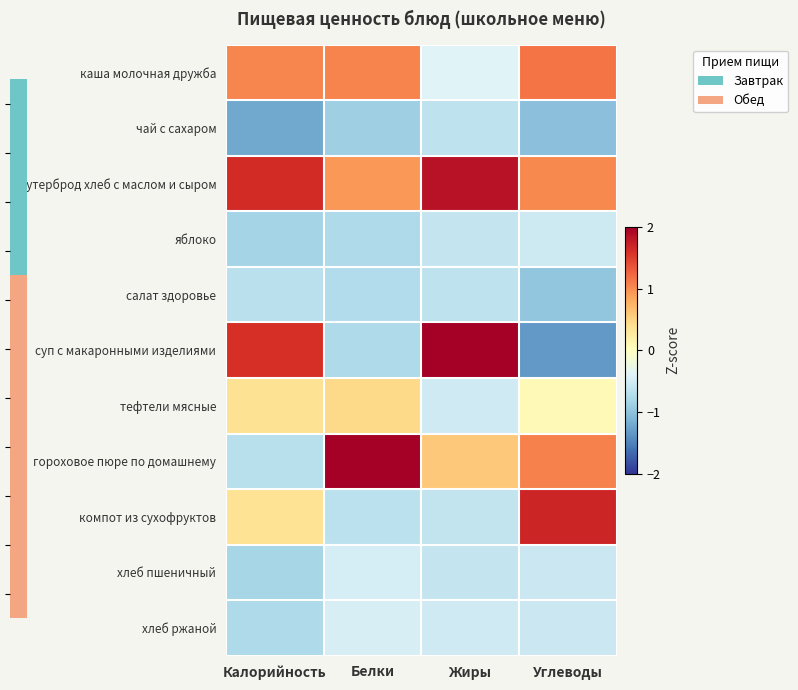

At which category is the sum across all series the highest?

Калорийность